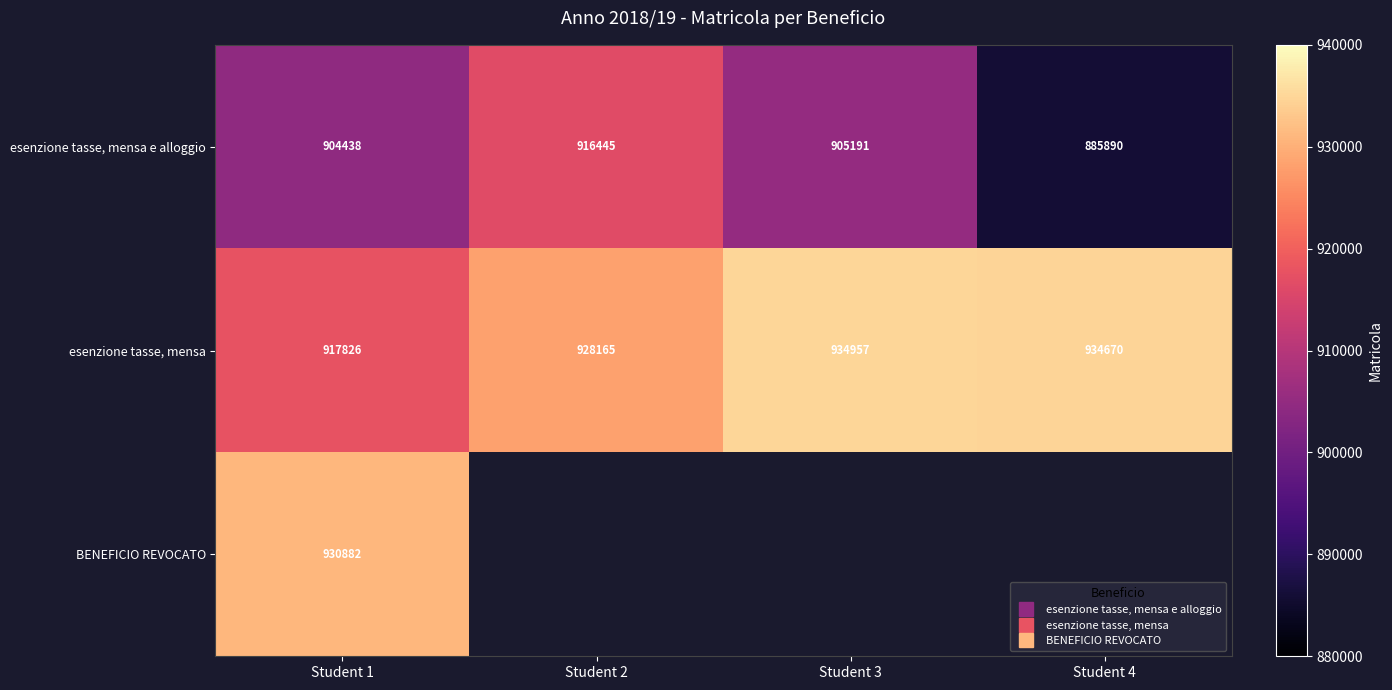

At how many categories does at least one series exceed 273236?

4